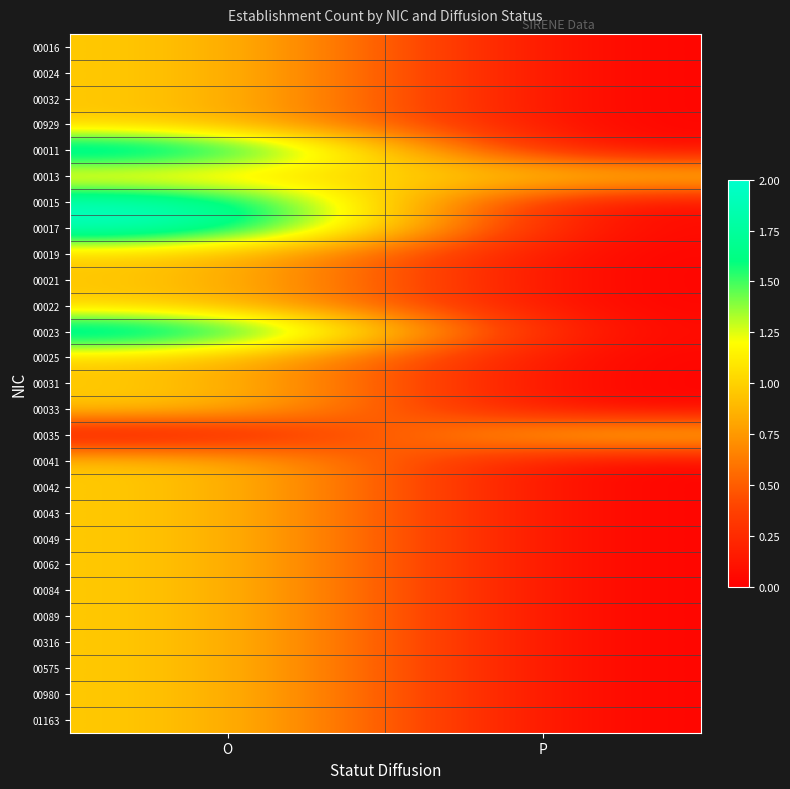

What is the maximum value shown in the chart?

2